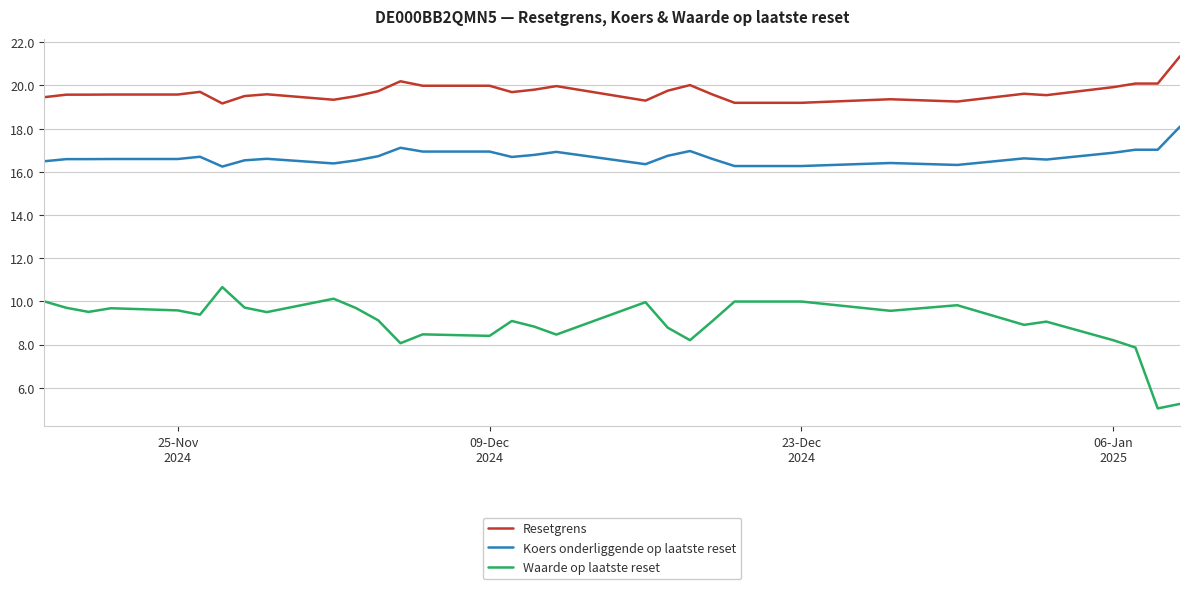

True or false: Resetgrens and Koers onderliggende op laatste reset intersect in this chart.

False